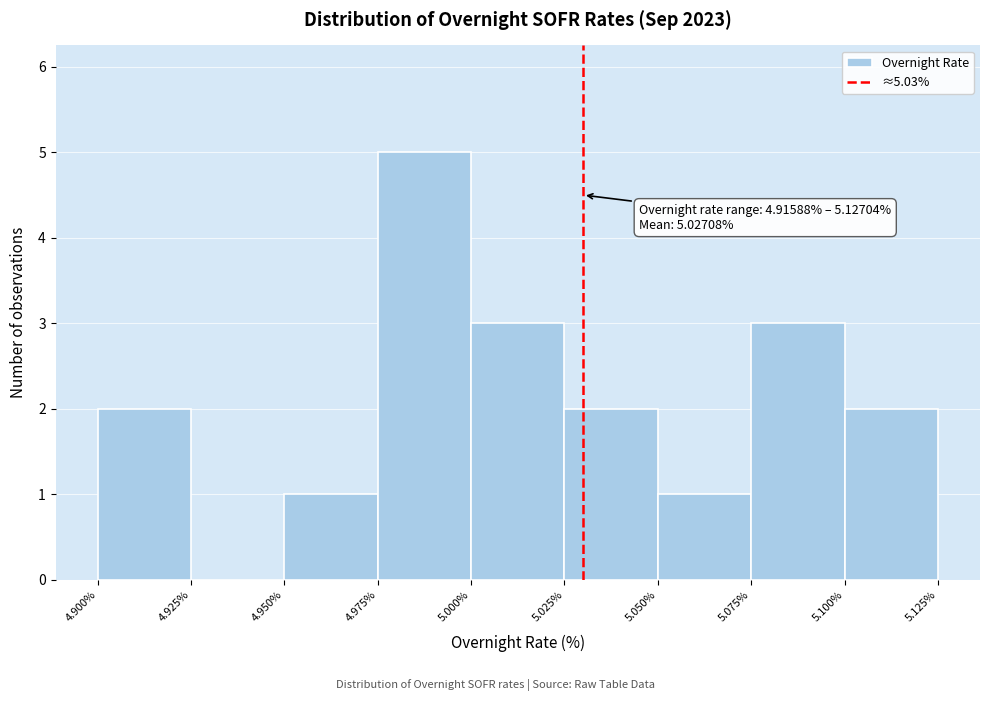

Which range on the x-axis has the tallest bar?

4.975% to 5.000%